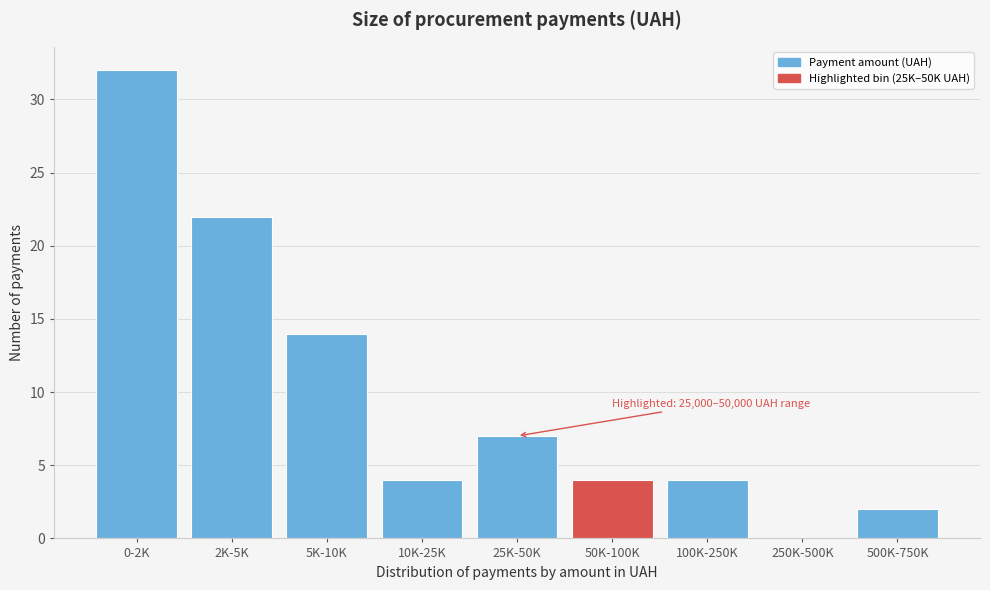

What value does the data have at 100K-250K?

4